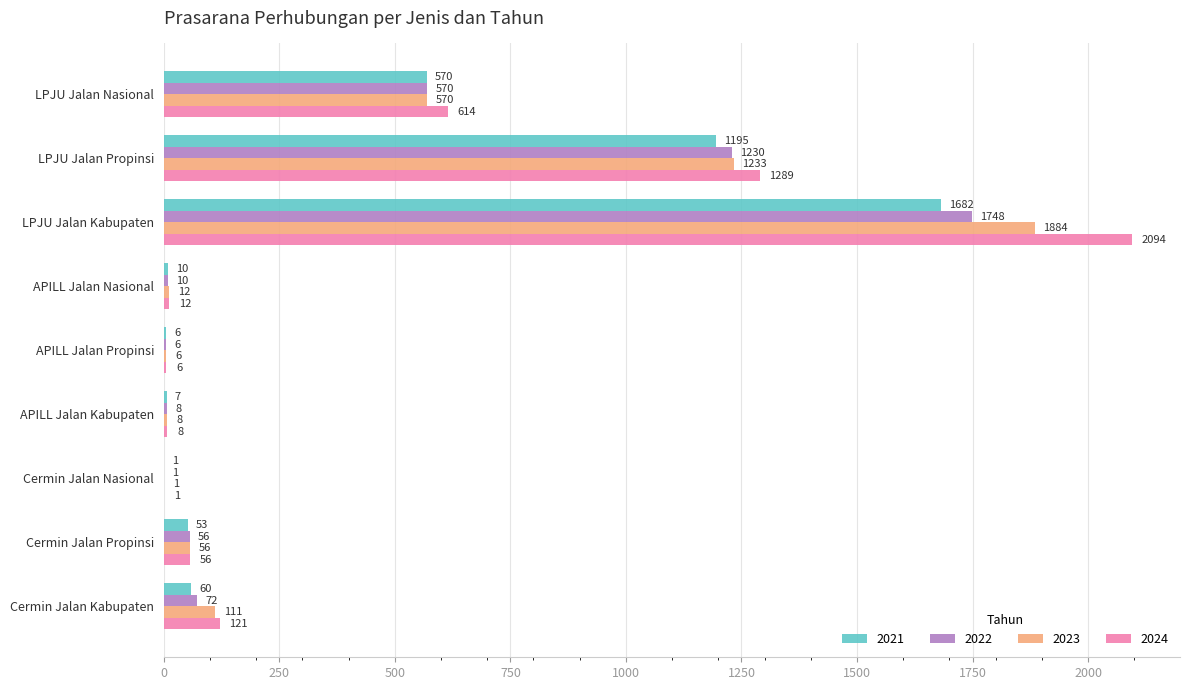

Is it true that 2021 equals 1900 at LPJU Jalan Propinsi?

False